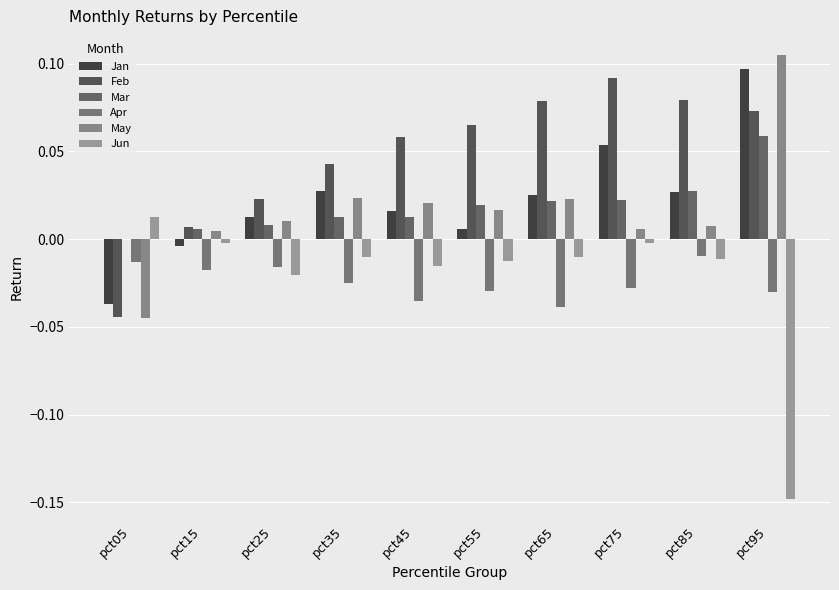

Which series has the largest range (max minus min)?

Jun